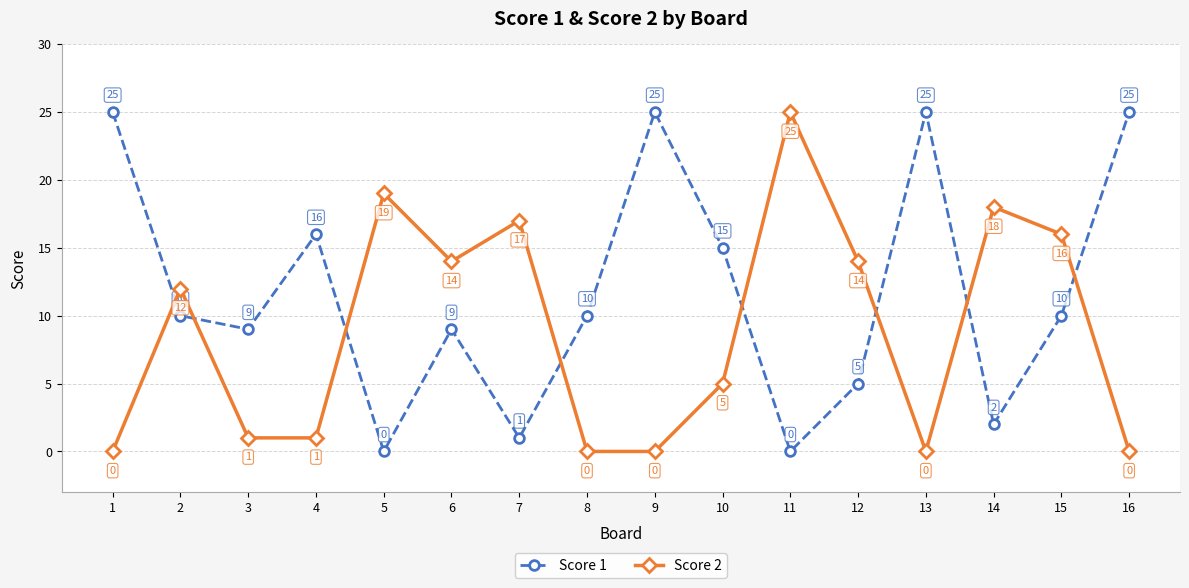

How many times do Score 1 and Score 2 cross each other?

8